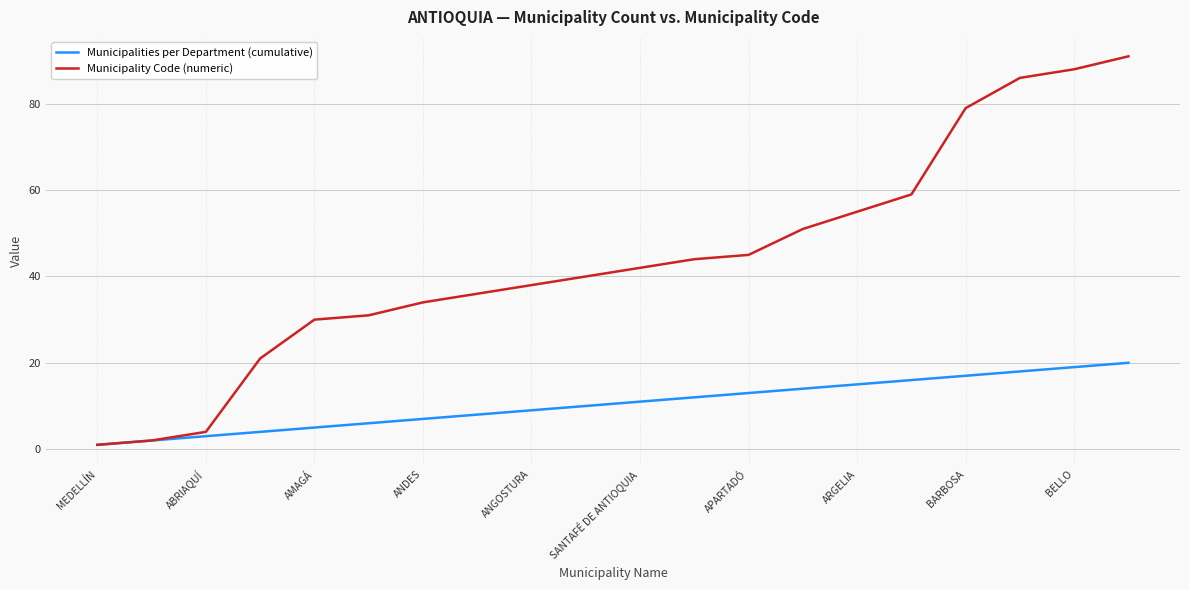

Rank the series by their average value, from lowest to highest.

Municipalities per Department (cumulative), Municipality Code (numeric)